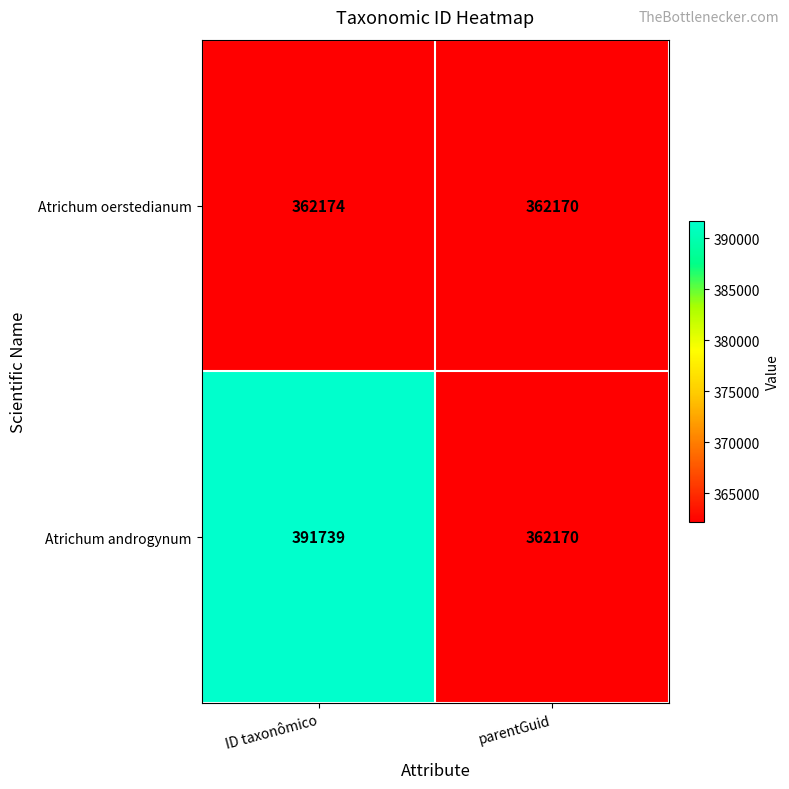

What value does the Atrichum oerstedianum series have at ID taxonômico?

362174